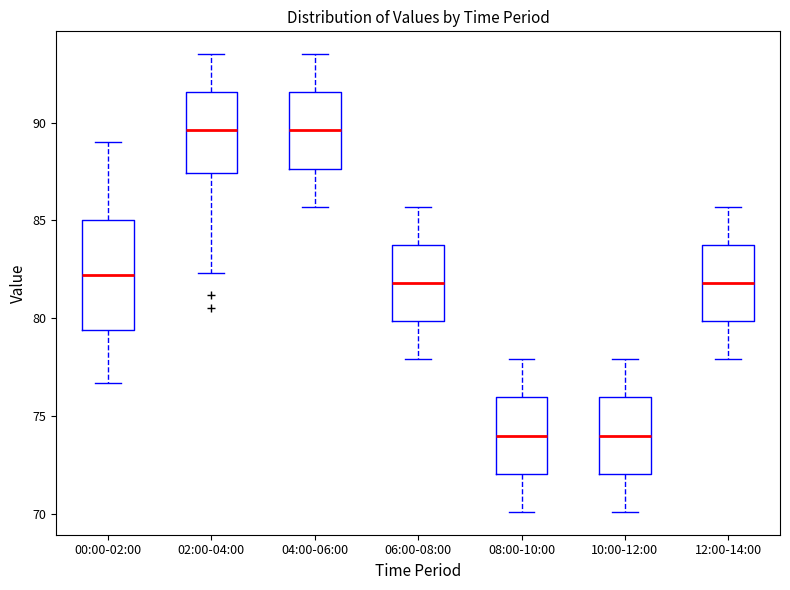

Reading left to right, read every box against the y-axis: the position of its median line, the range the box covers, and the ends of its whiskers. The values are not printed on the chart, so give them approximately, as read against the axis.

00:00-02:00: median 82.0, box 79.5 to 85.0, whiskers 76.5 to 89.0
02:00-04:00: median 89.5, box 87.5 to 91.5, whiskers 82.5 to 93.5
04:00-06:00: median 89.5, box 87.5 to 91.5, whiskers 85.5 to 93.5
06:00-08:00: median 82.0, box 80.0 to 84.0, whiskers 78.0 to 85.5
08:00-10:00: median 74.0, box 72.0 to 76.0, whiskers 70.0 to 78.0
10:00-12:00: median 74.0, box 72.0 to 76.0, whiskers 70.0 to 78.0
12:00-14:00: median 82.0, box 80.0 to 84.0, whiskers 78.0 to 85.5